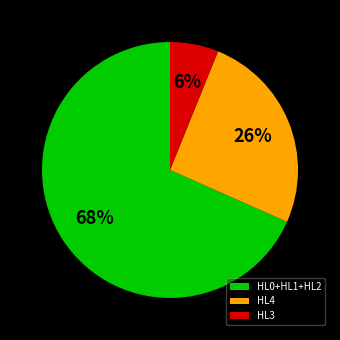

To the nearest percent, what percentage of the pie is HL0+HL1+HL2?

68%